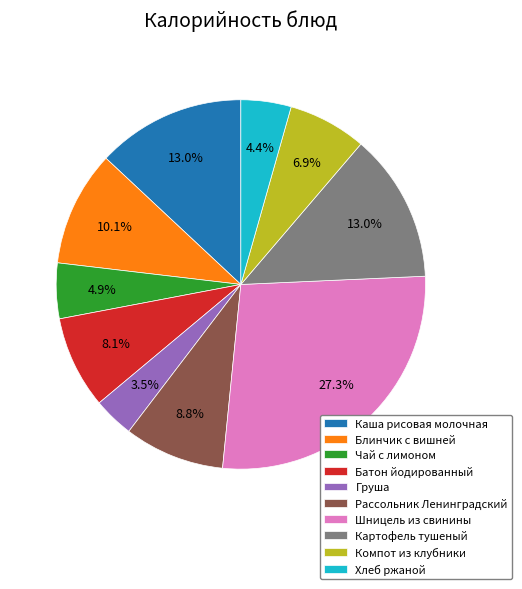

Which has a higher value, Картофель тушеный or Груша?

Картофель тушеный